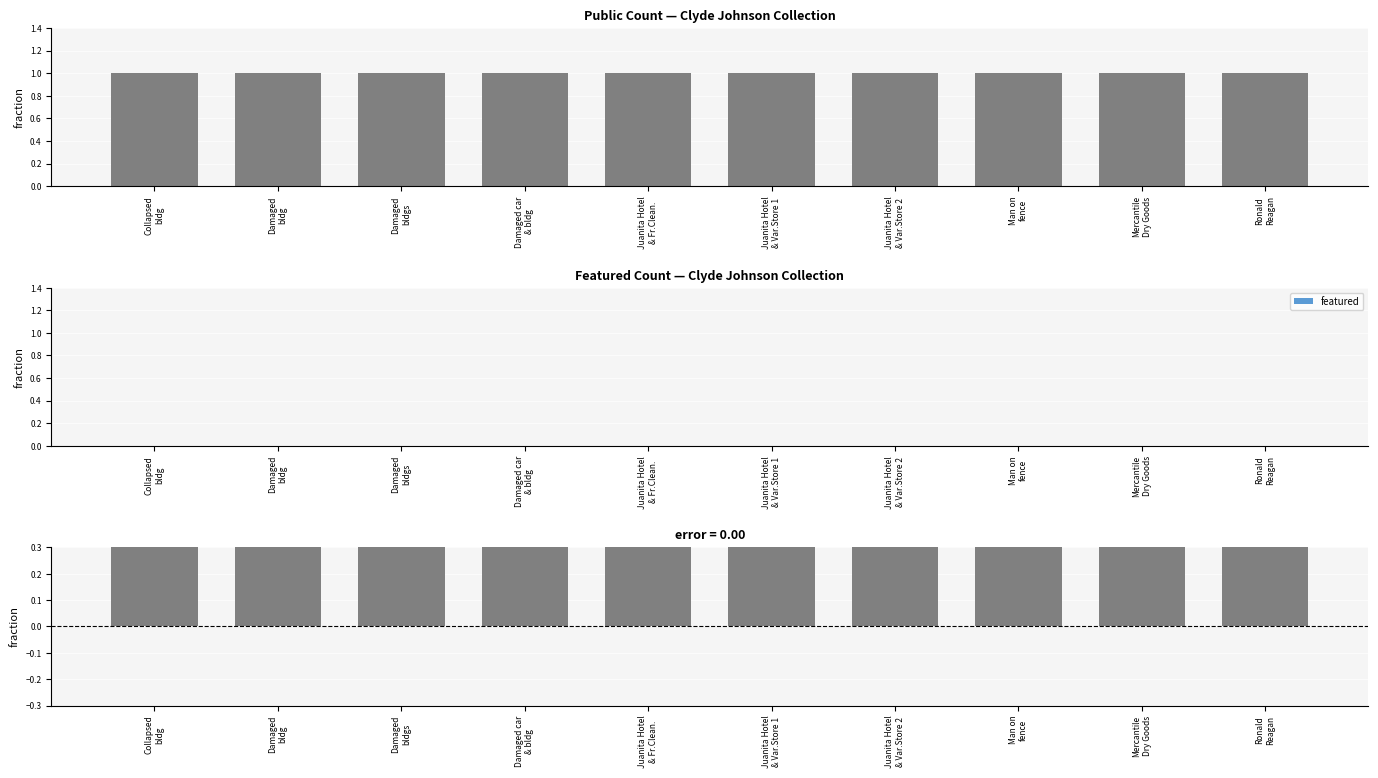

Which series changed the most between Juanita Hotel
& Var.Store 1 and Mercantile
Dry Goods?

public